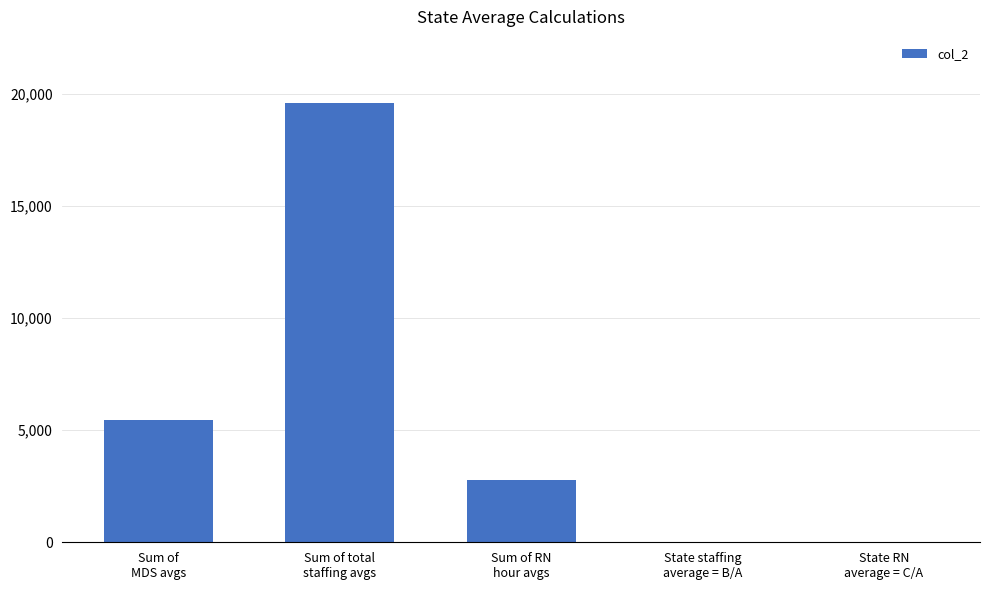

What is the greatest value displayed?

19600.6